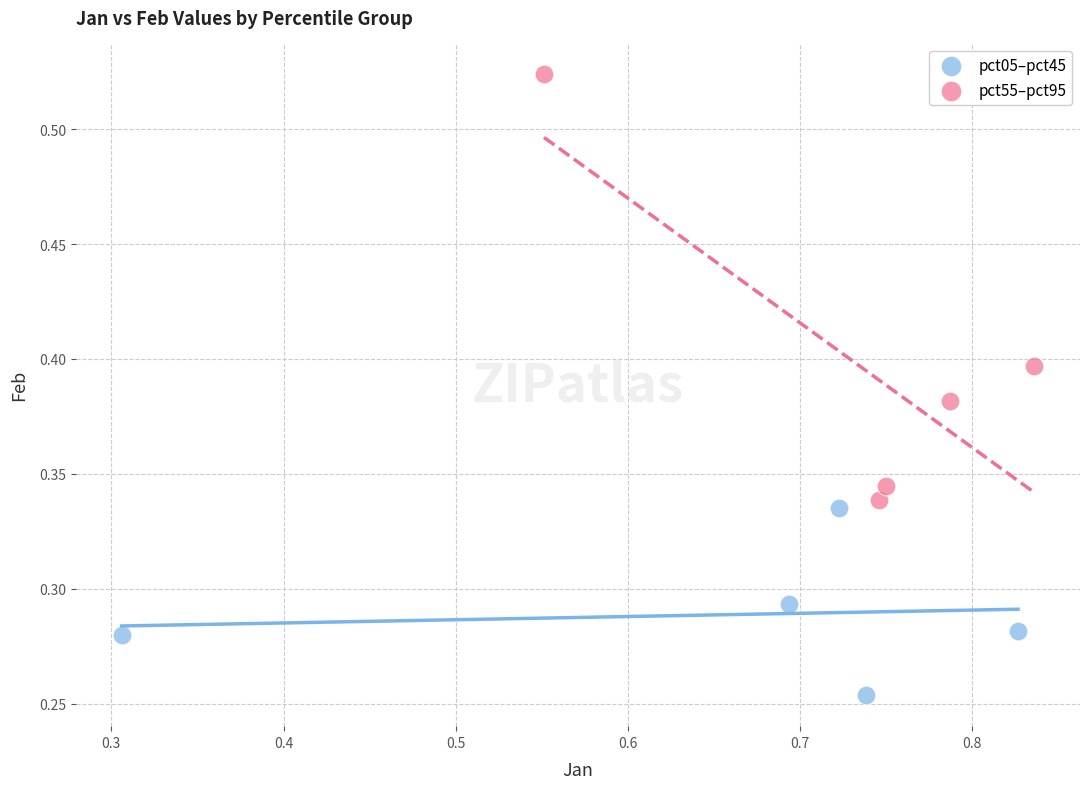

What are all the series names shown in the legend?

pct05–pct45, pct55–pct95